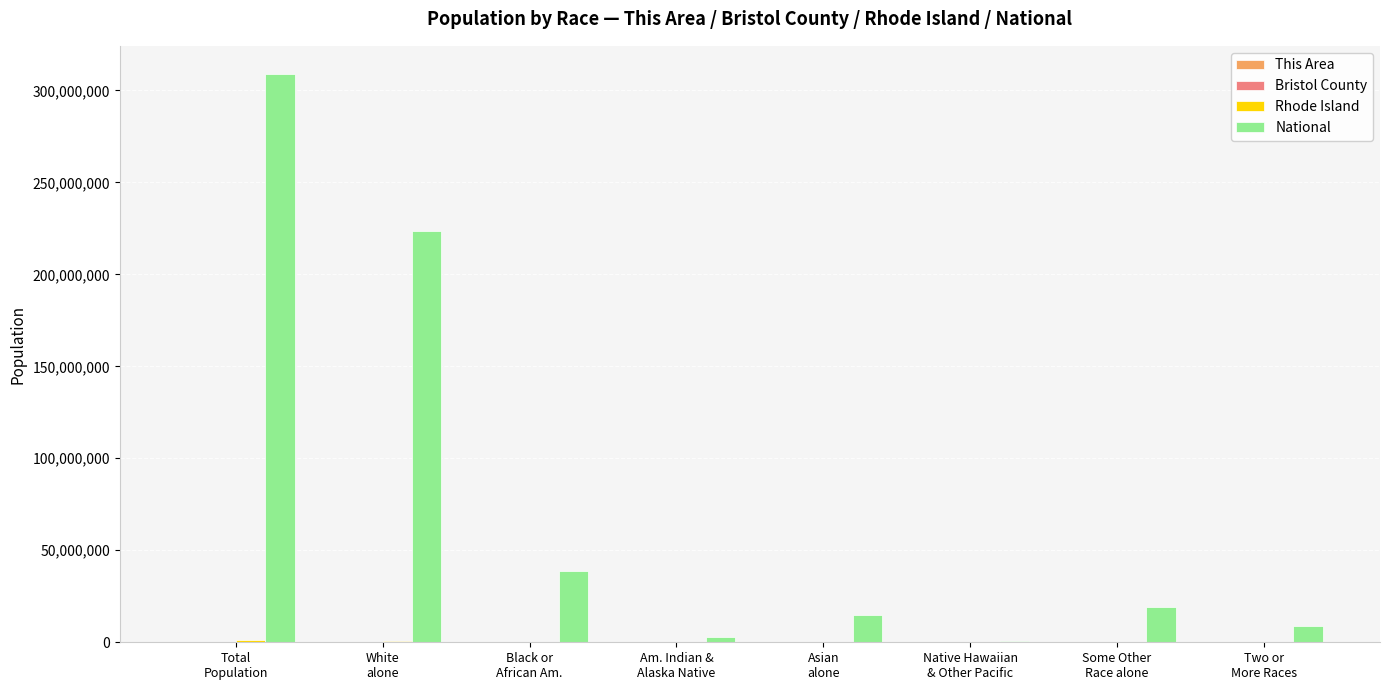

What is the sum of all National values?

617491076